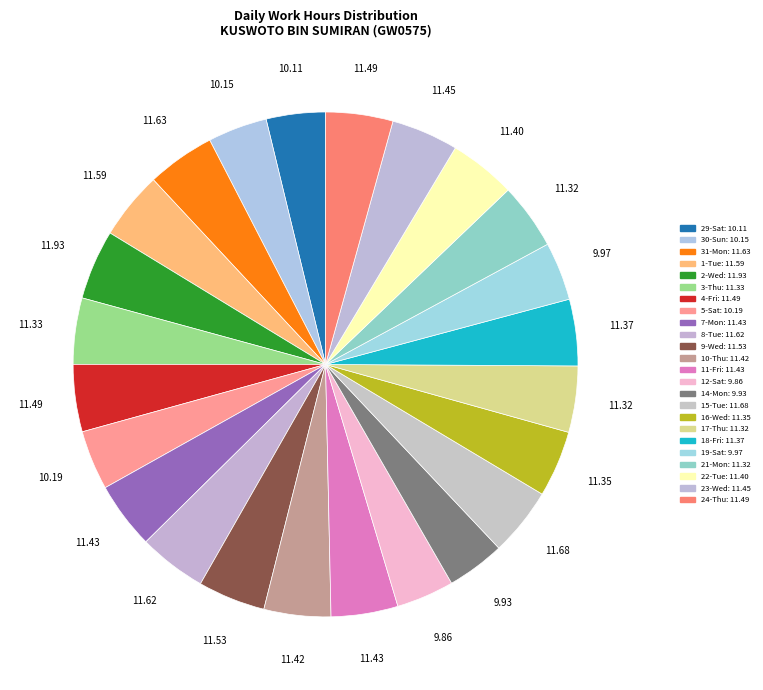

Count the number of slices in the pie.

24